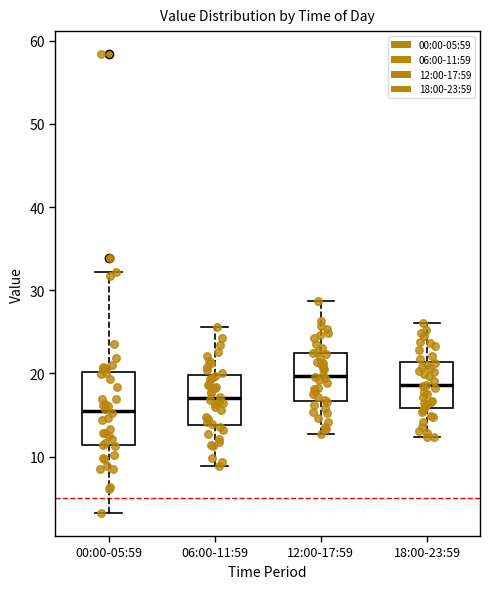

Which box is the tallest, from its lower edge to its upper edge?

00:00-05:59